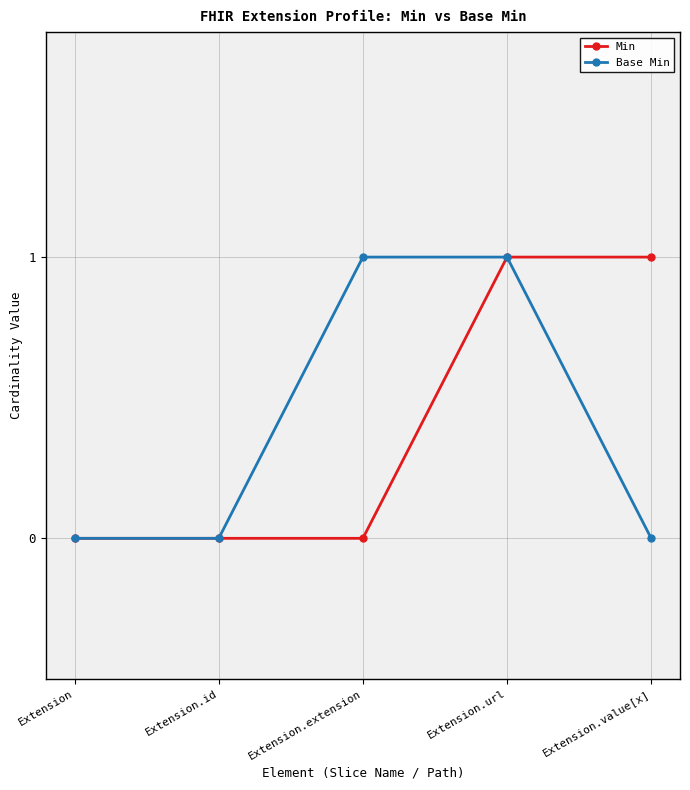

What is the value of the Base Min point at the 3rd from the left?

1